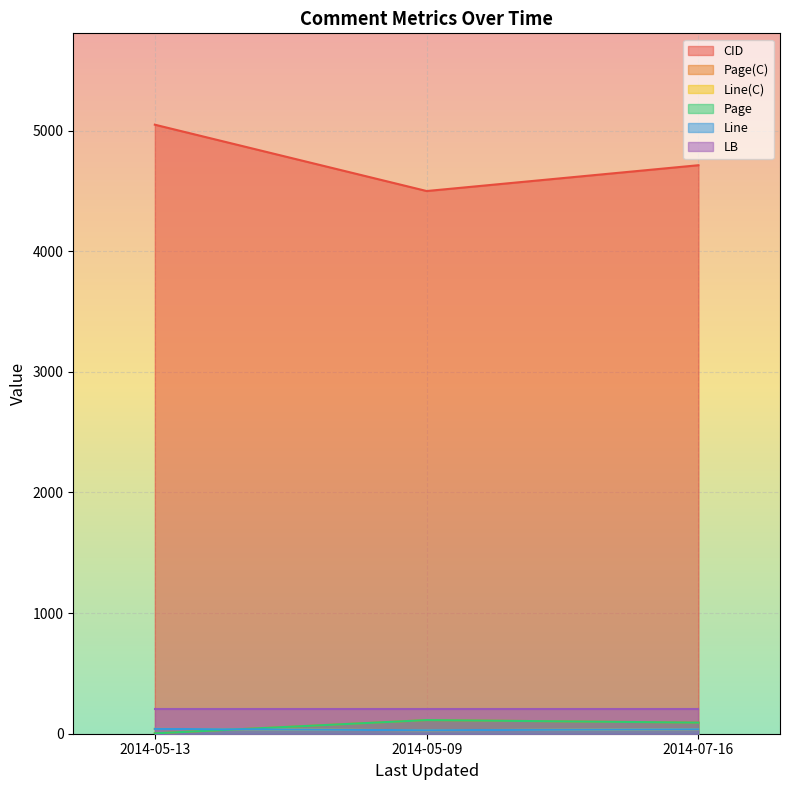

Where does the Line series first go above 37?

2014-05-13